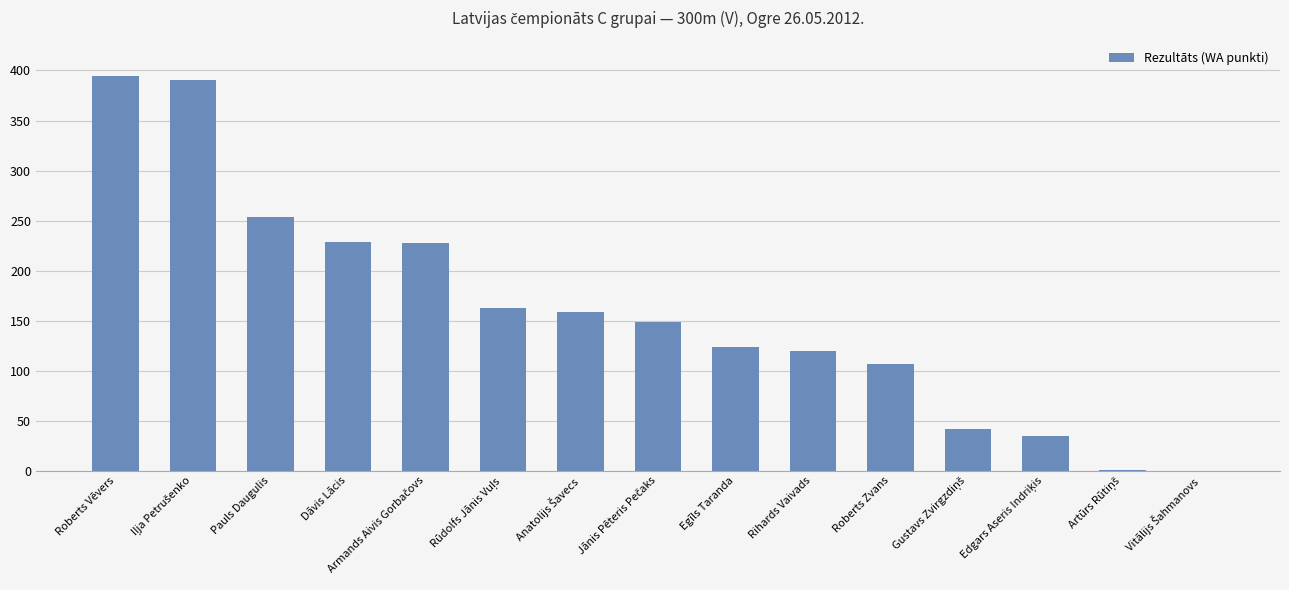

How many distinct data groups are displayed?

1